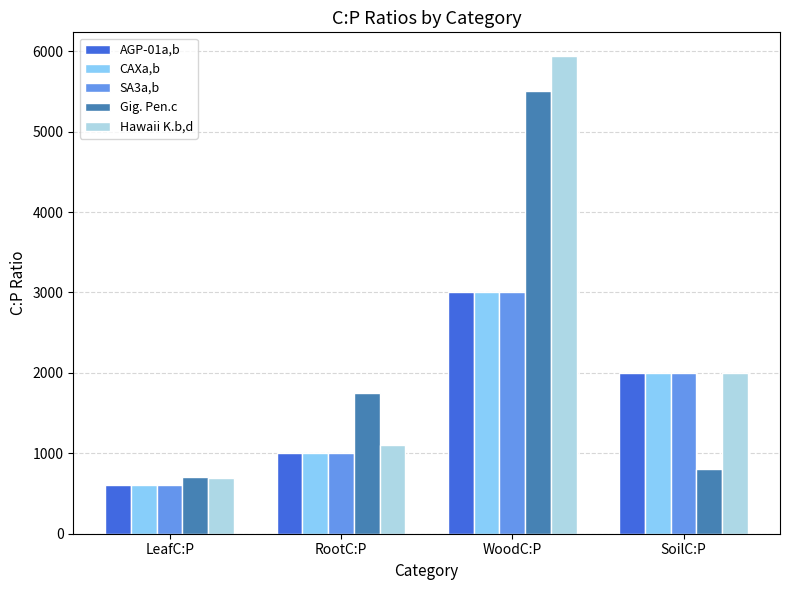

How many bars are there in total?

20